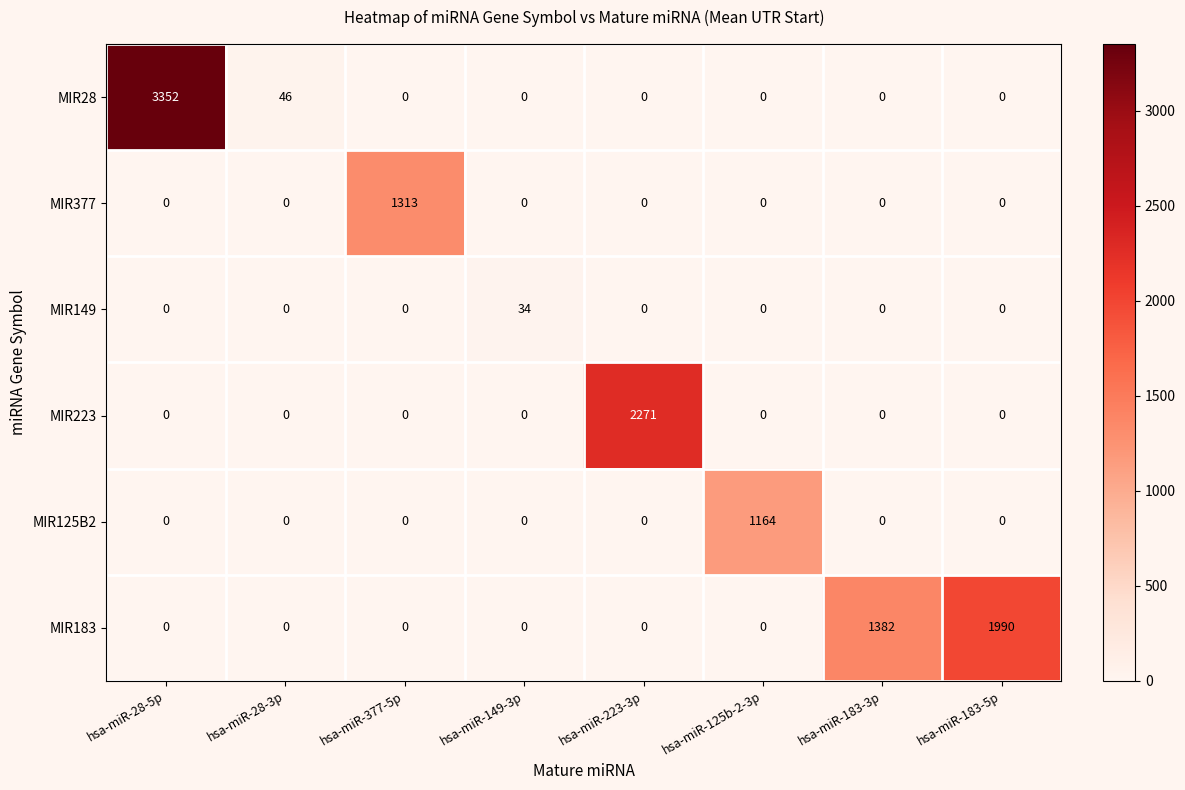

What is the maximum value shown in the chart?

3352